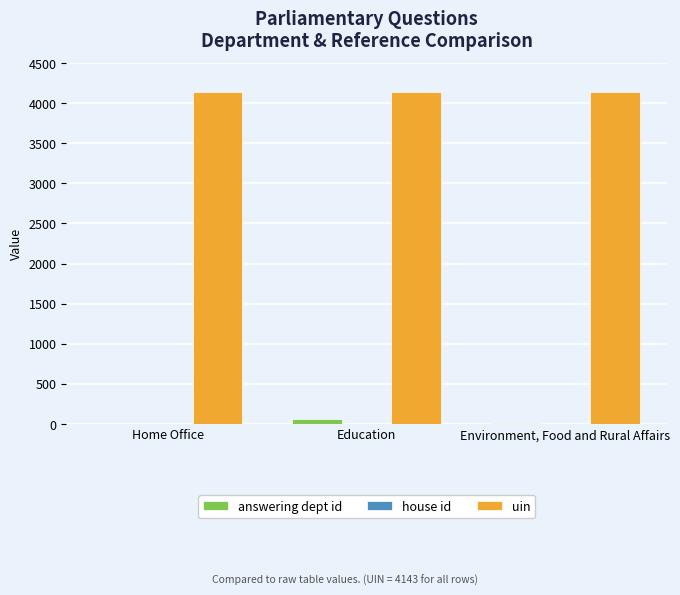

Which series has the largest total across all categories?

uin